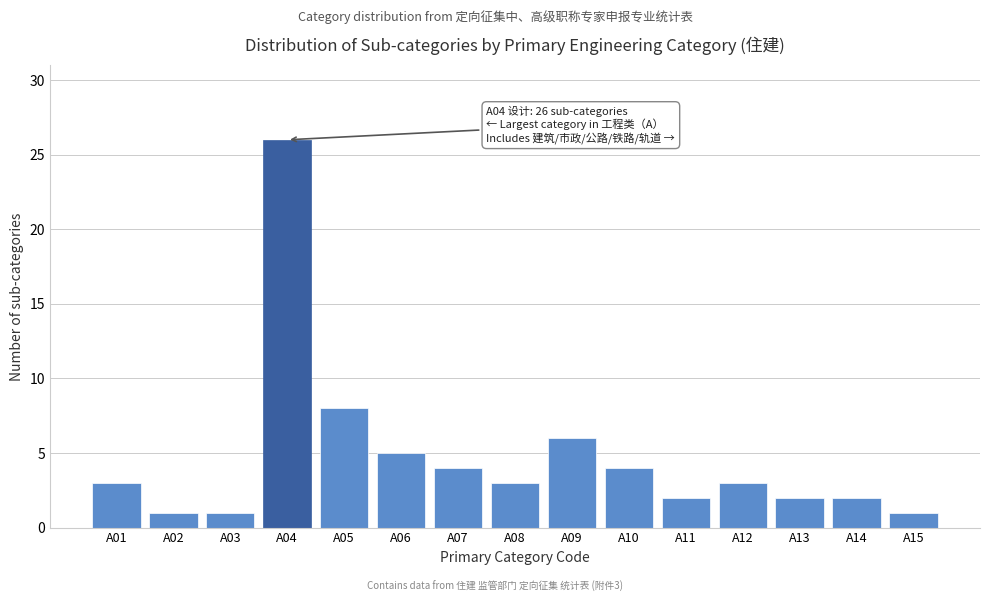

Reading right to left, extract all data points from this chart.

A15=1	A14=2	A13=2	A12=3	A11=2	A10=4	A09=6	A08=3	A07=4	A06=5	A05=8	A04=26	A03=1	A02=1	A01=3